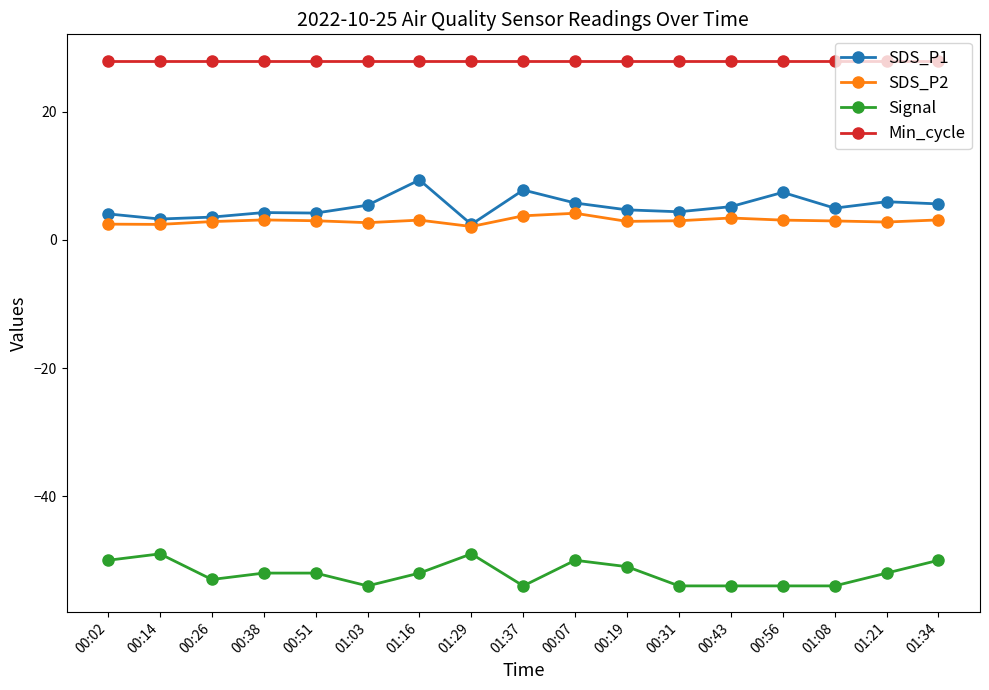

True or false: SDS_P1 has more than 2 interior local peaks.

True